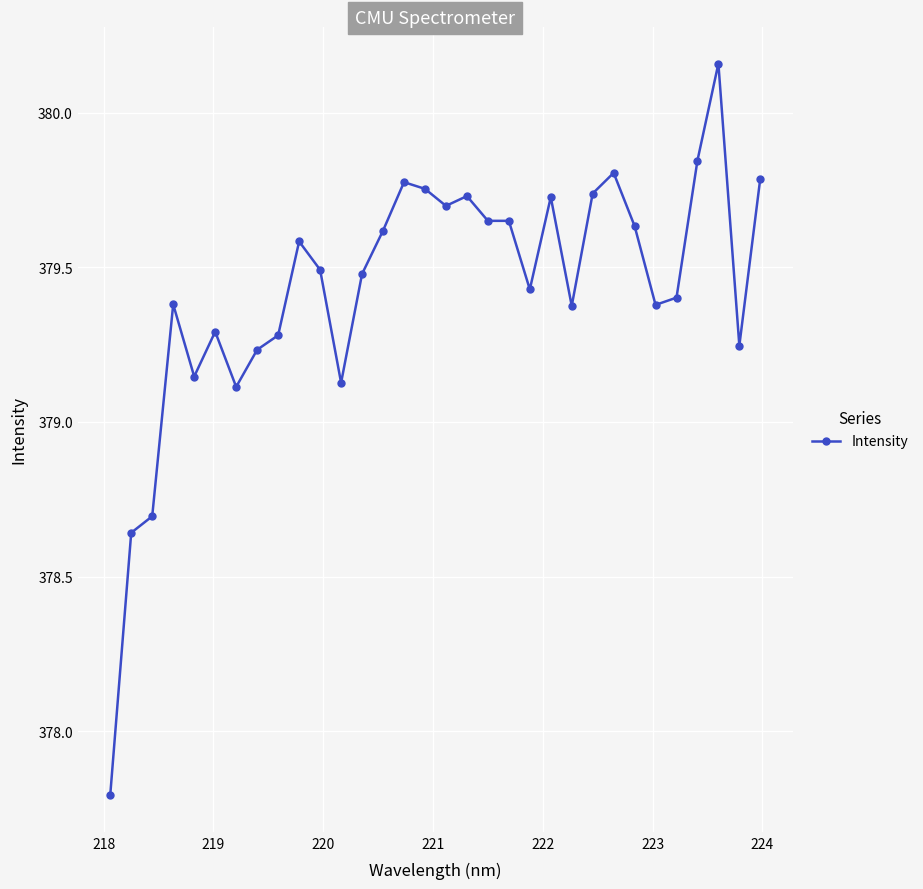

What is the minimum value shown in the chart?

377.8